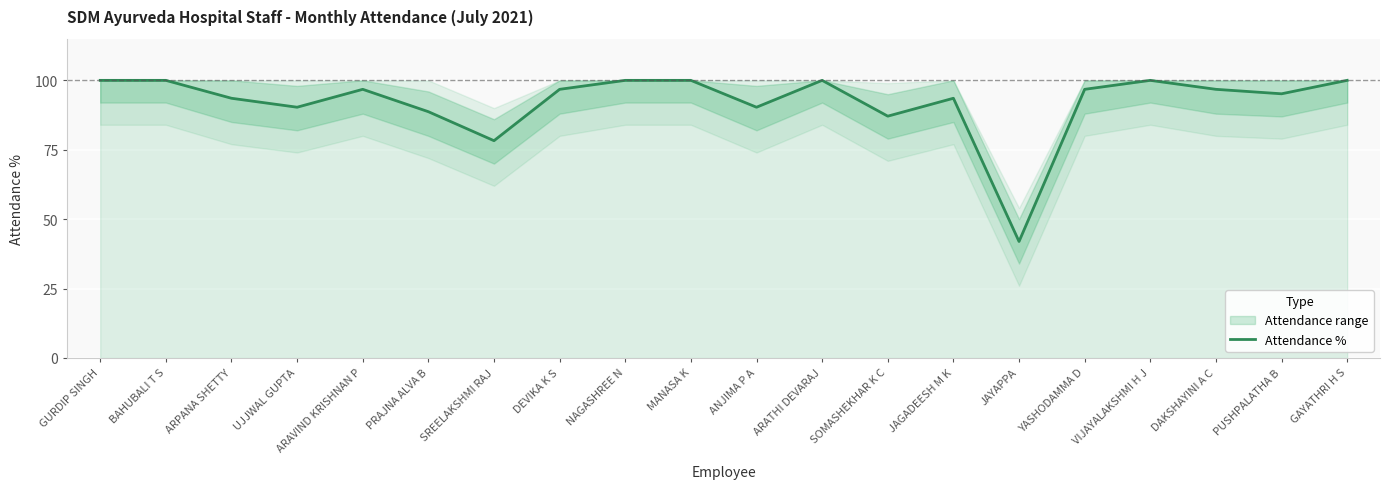

Reading left to right, list all the values displayed in this chart.

GURDIP SINGH=100.0	BAHUBALI T S=100.0	ARPANA SHETTY=93.5	UJJWAL GUPTA=90.3	ARAVIND KRISHNAN P=96.8	PRAJNA ALVA B=88.7	SREELAKSHMI RAJ=78.3	DEVIKA K S=96.8	NAGASHREE N=100.0	MANASA K=100.0	ANJIMA P A=90.3	ARATHI DEVARAJ=100.0	SOMASHEKHAR K C=87.1	JAGADEESH M K=93.5	JAYAPPA=41.9	YASHODAMMA D=96.8	VIJAYALAKSHMI H J=100.0	DAKSHAYINI A C=96.8	PUSHPALATHA B=95.2	GAYATHRI H S=100.0